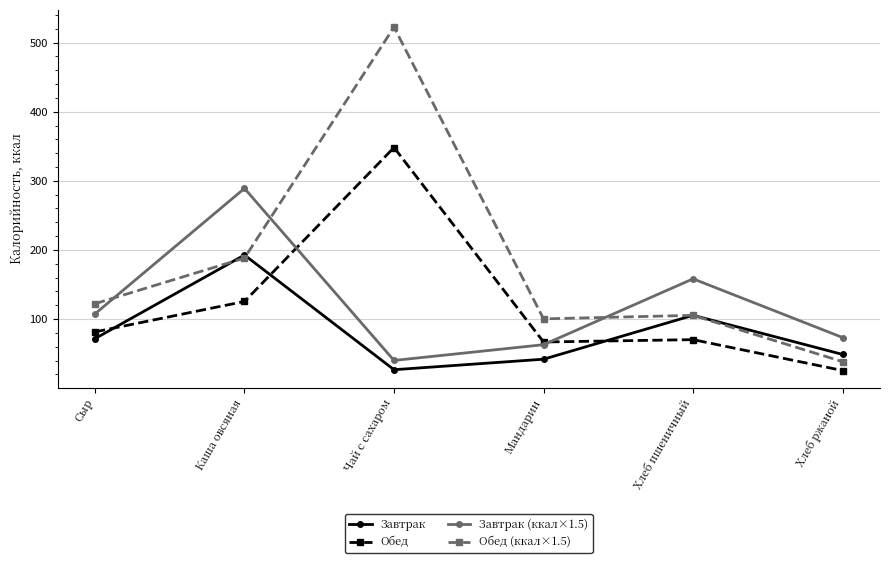

What is the greatest value displayed?

522.3